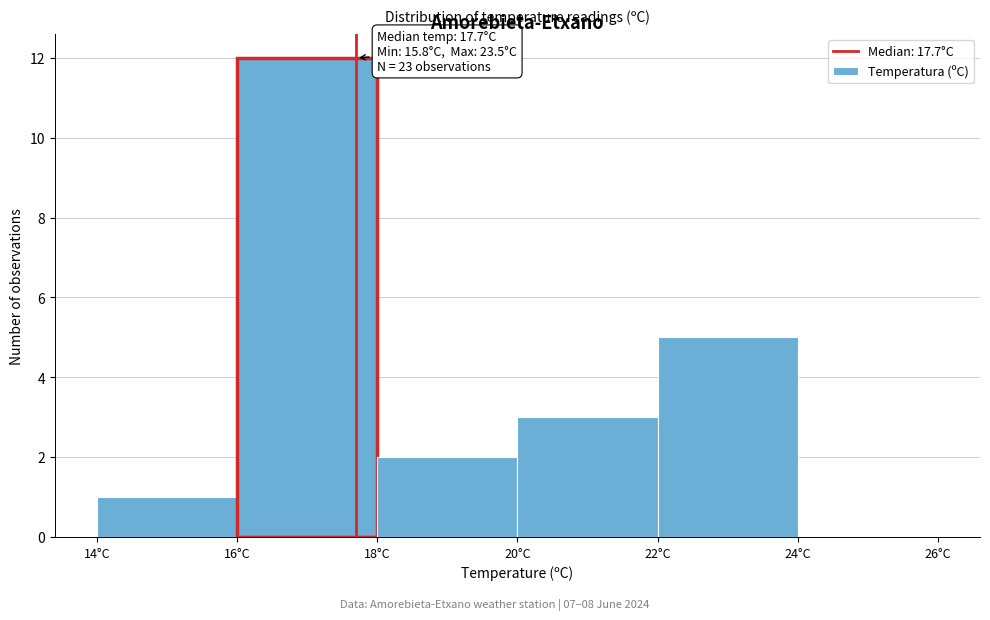

Over which range of the x-axis is the bar tallest?

16 to 18